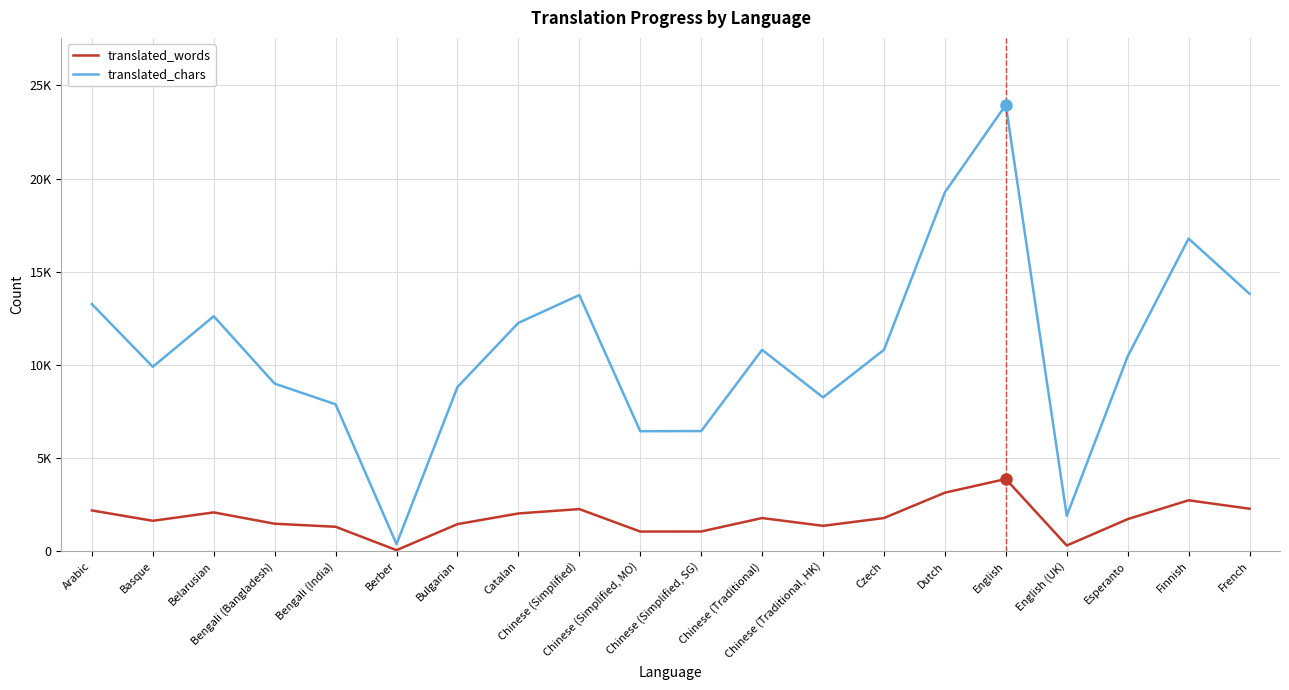

Which has a higher value, Chinese (Simplified, MO) or Belarusian?

Belarusian